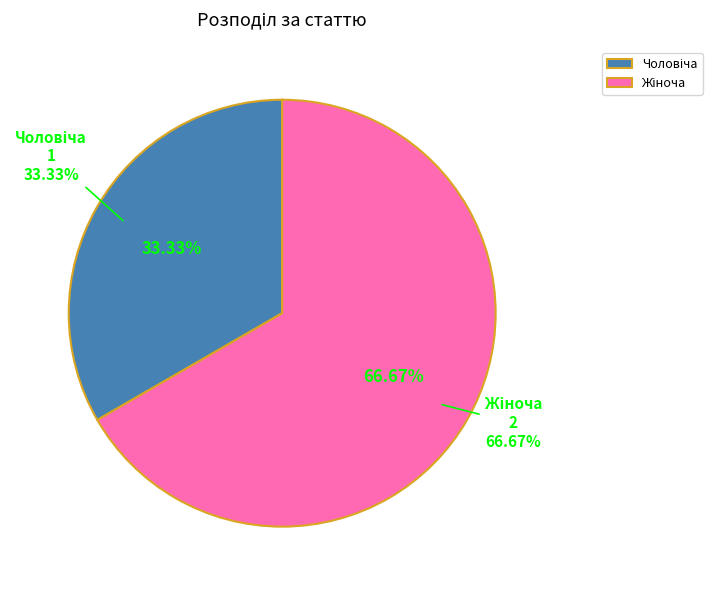

What is the change in value from Чоловіча to Жіноча?

+1